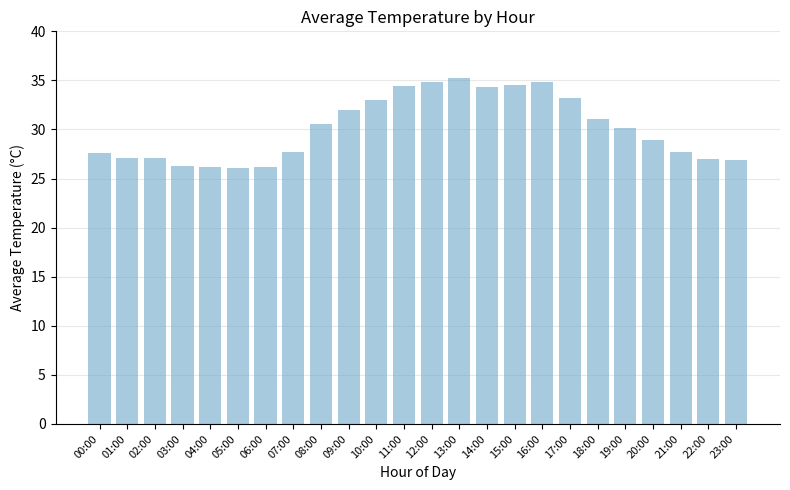

What is the label of the 15th bar from the right?

09:00